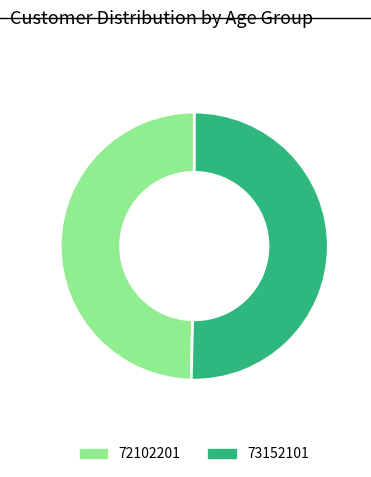

Approximately how many times larger is the value at 73152101 compared to 72102201?

1.0